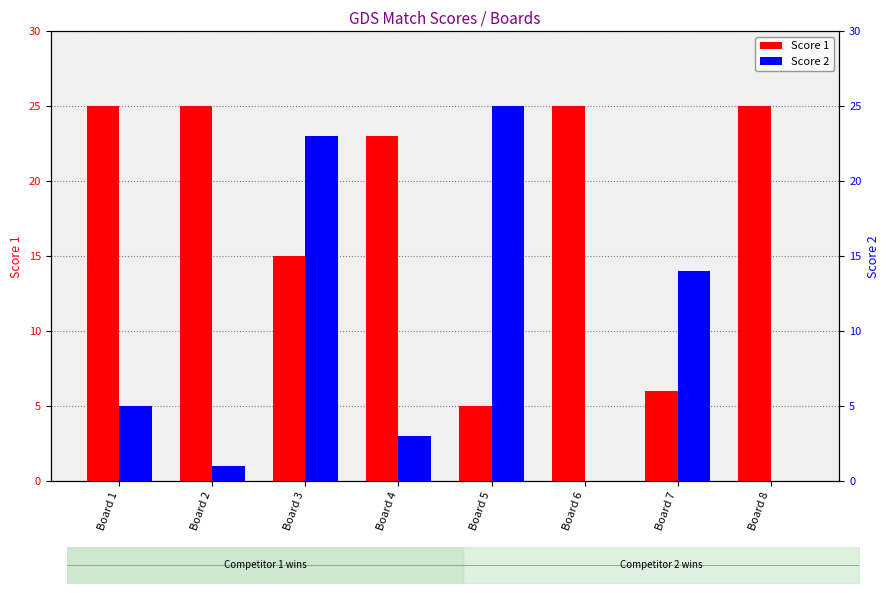

What are all the series names shown in the legend?

Score 1, Score 2